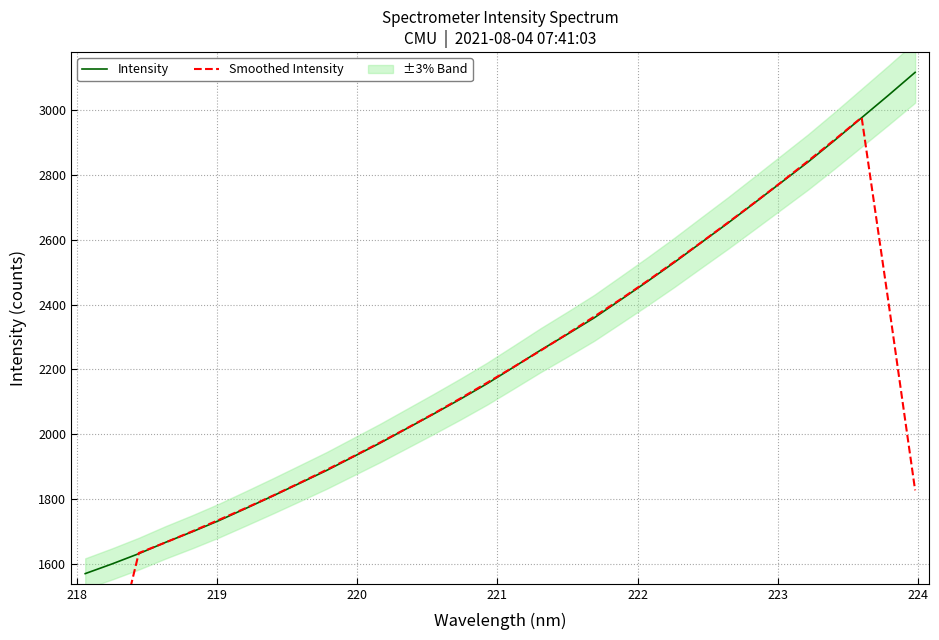

How many data points in Intensity are less than 2207?

16